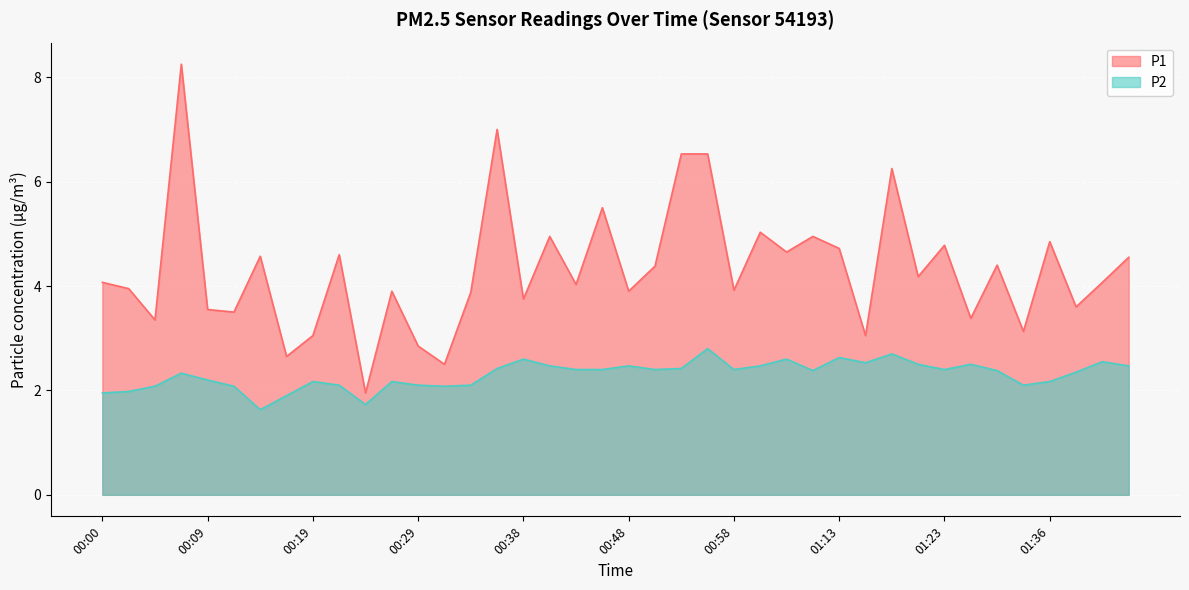

Reading right to left, transcribe all the data shown in this chart.

P1: 01:43=4.5	01:41=4.1	01:38=3.6	01:36=4.8	01:33=3.1	01:31=4.4	01:28=3.4	01:23=4.8	01:20=4.2	01:18=6.2	01:16=3.0	01:13=4.7	01:05=5.0	01:03=4.7	01:00=5.0	00:58=3.9	00:55=6.5	00:53=6.5	00:50=4.4	00:48=3.9	00:46=5.5	00:43=4.0	00:41=5.0	00:38=3.8	00:36=7.0	00:33=3.9	00:31=2.5	00:29=2.9	00:26=3.9	00:24=1.9	00:21=4.6	00:19=3.0	00:17=2.6	00:14=4.6	00:12=3.5	00:09=3.5	00:07=8.2	00:04=3.4	00:02=4.0	00:00=4.1
P2: 01:43=2.5	01:41=2.5	01:38=2.4	01:36=2.2	01:33=2.1	01:31=2.4	01:28=2.5	01:23=2.4	01:20=2.5	01:18=2.7	01:16=2.5	01:13=2.6	01:05=2.4	01:03=2.6	01:00=2.5	00:58=2.4	00:55=2.8	00:53=2.4	00:50=2.4	00:48=2.5	00:46=2.4	00:43=2.4	00:41=2.5	00:38=2.6	00:36=2.4	00:33=2.1	00:31=2.1	00:29=2.1	00:26=2.2	00:24=1.7	00:21=2.1	00:19=2.2	00:17=1.9	00:14=1.6	00:12=2.1	00:09=2.2	00:07=2.3	00:04=2.1	00:02=2.0	00:00=1.9